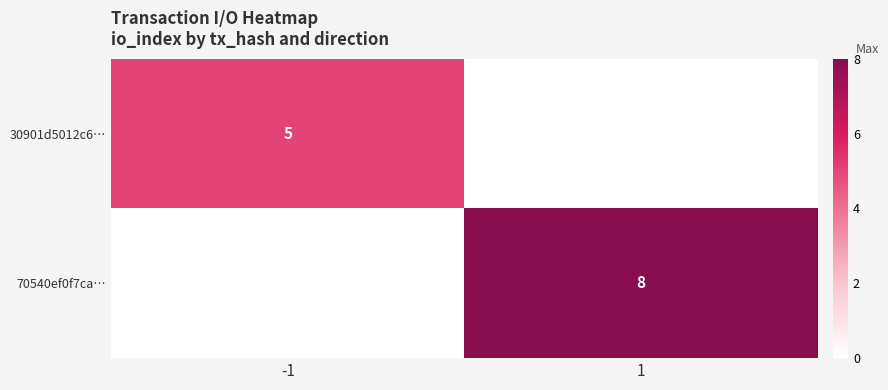

The value of 70540ef0f7ca… at 1 is 11. True or false?

False